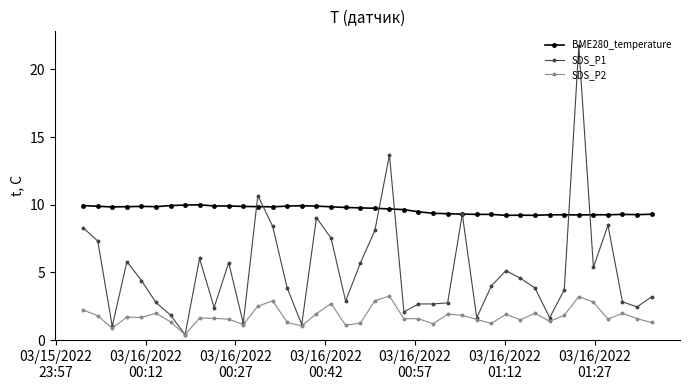

Which series has the largest total across all categories?

BME280_temperature